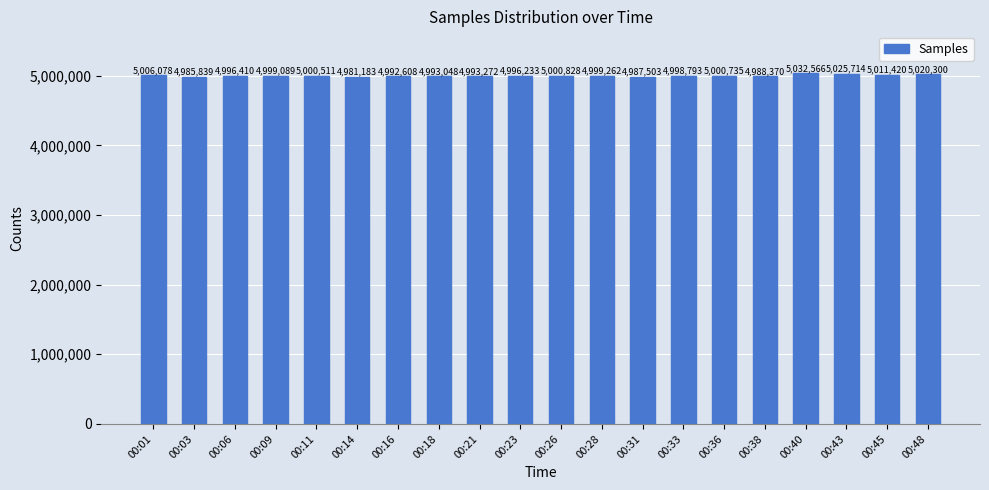

The chart shows a value of 2889045 at 00:43. True or false?

False